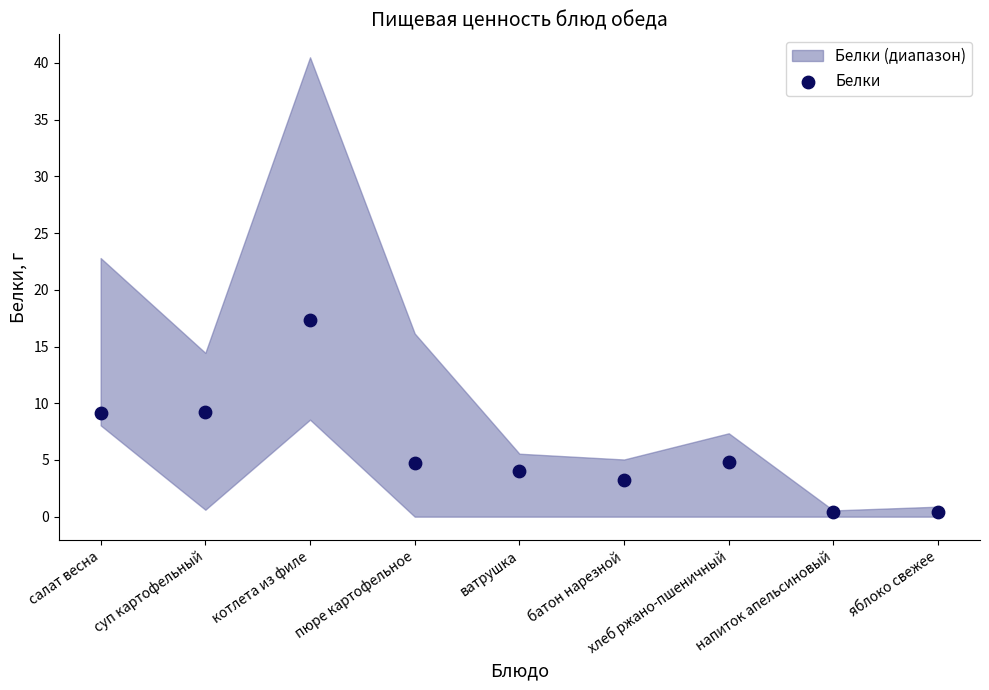

What is the range of Y values (max minus min)?

16.9